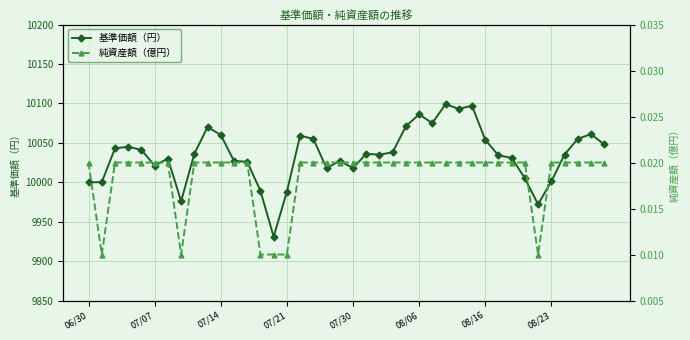

What is the highest value of the 基準価額（円） series?

10099